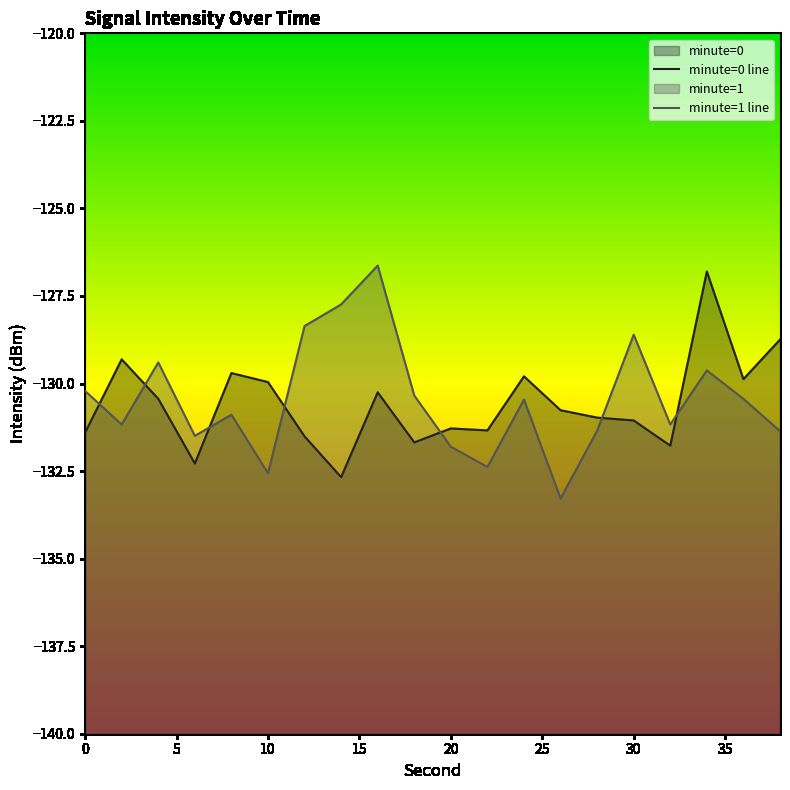

How many values in the minute=0 series are below -130?

13